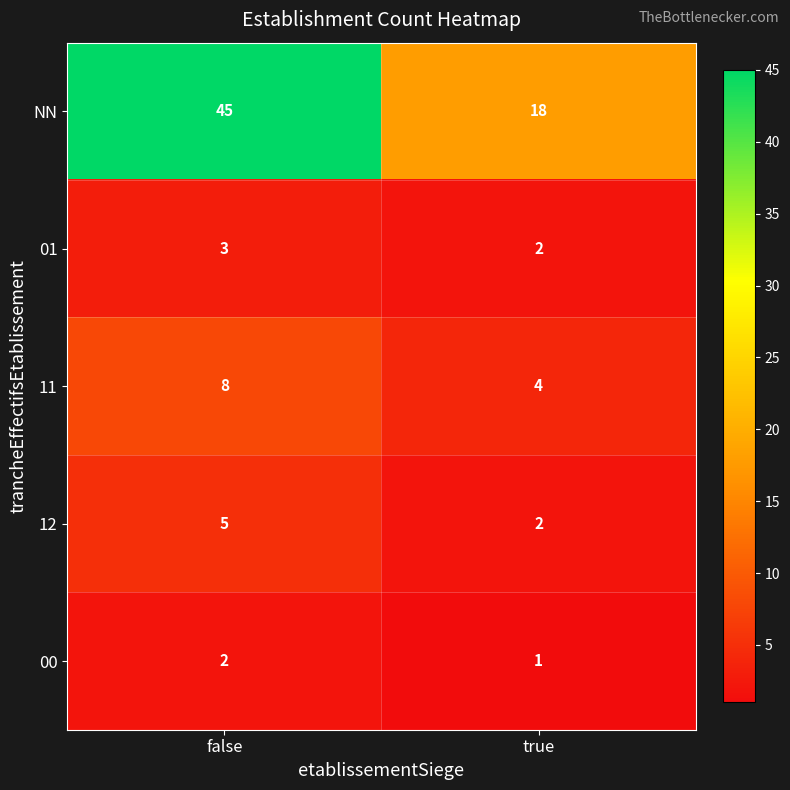

What is the spread (max minus min) of values at true?

17